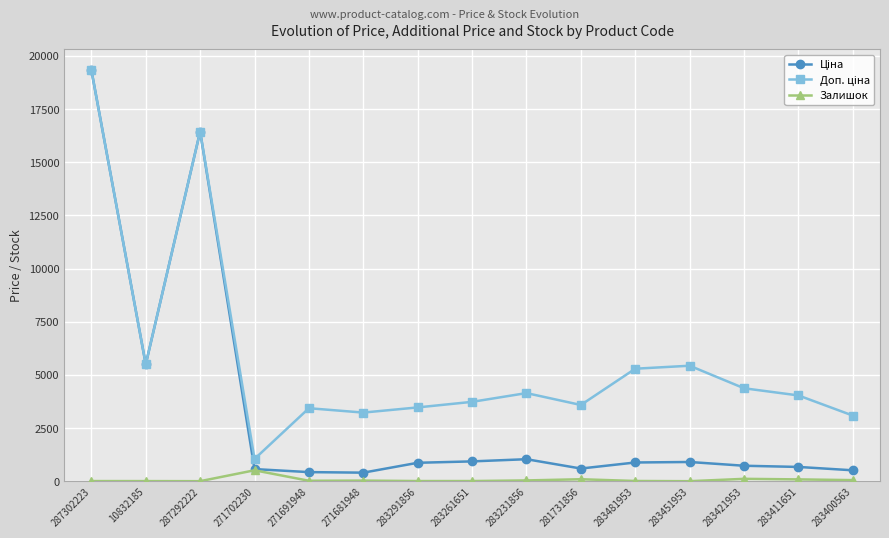

What is the maximum value shown in the chart?

19343.1